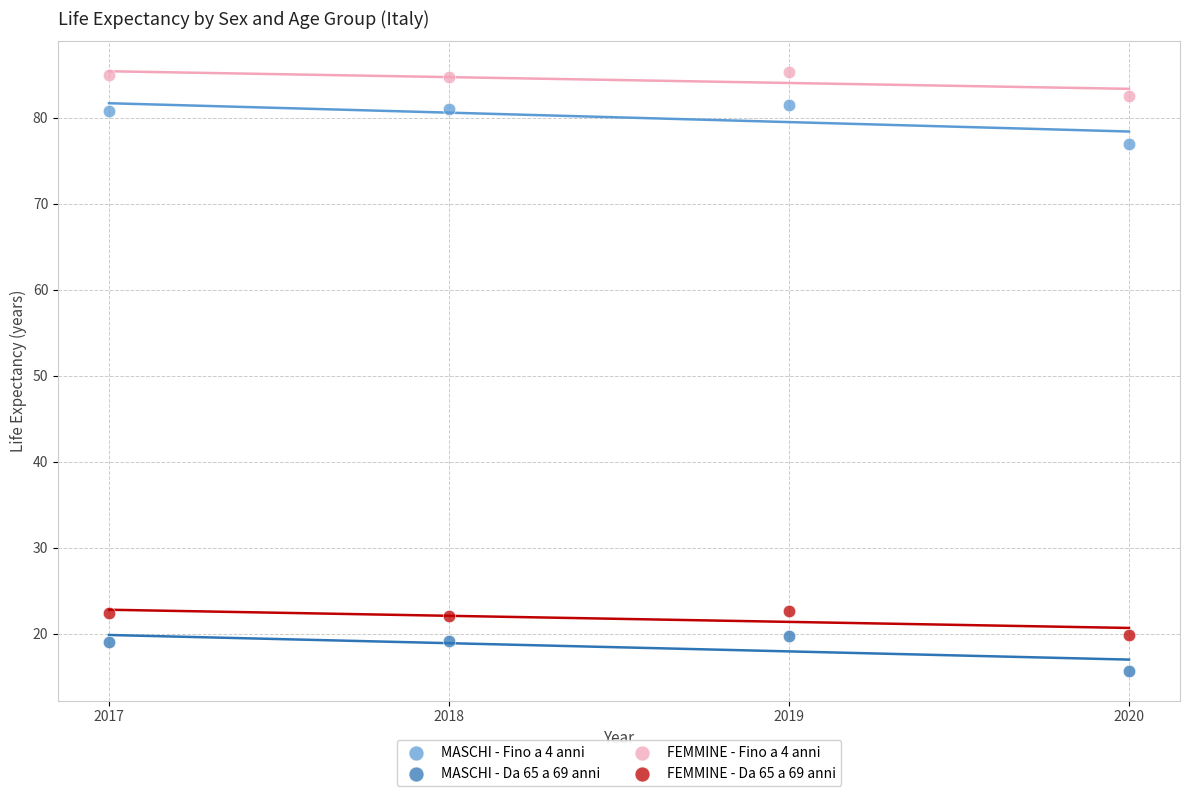

Which series contains the highest Y value?

FEMMINE - Fino a 4 anni